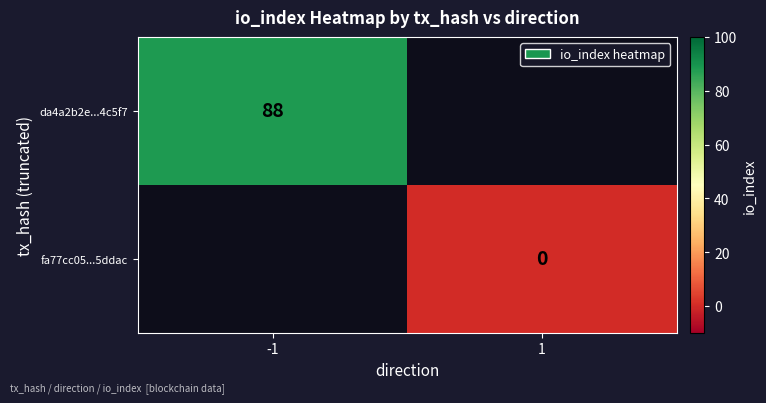

The da4a2b2e...4c5f7 series shows 141 at -1. True or false?

False